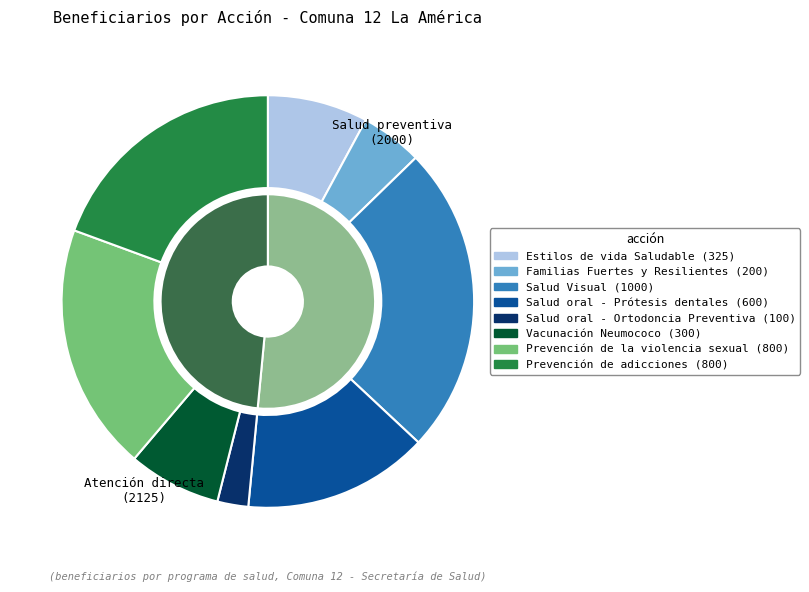

Is it true that Prevención de adicciones is 7% of the pie?

False